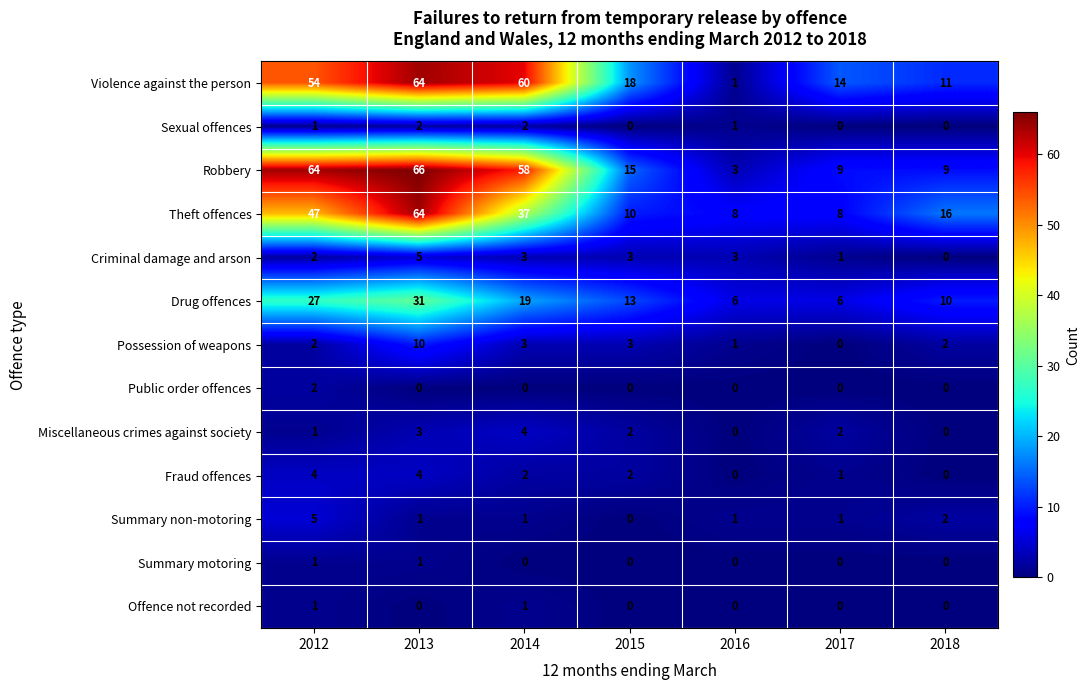

True or false: Violence against the person has a value of 5 at 2017.

False